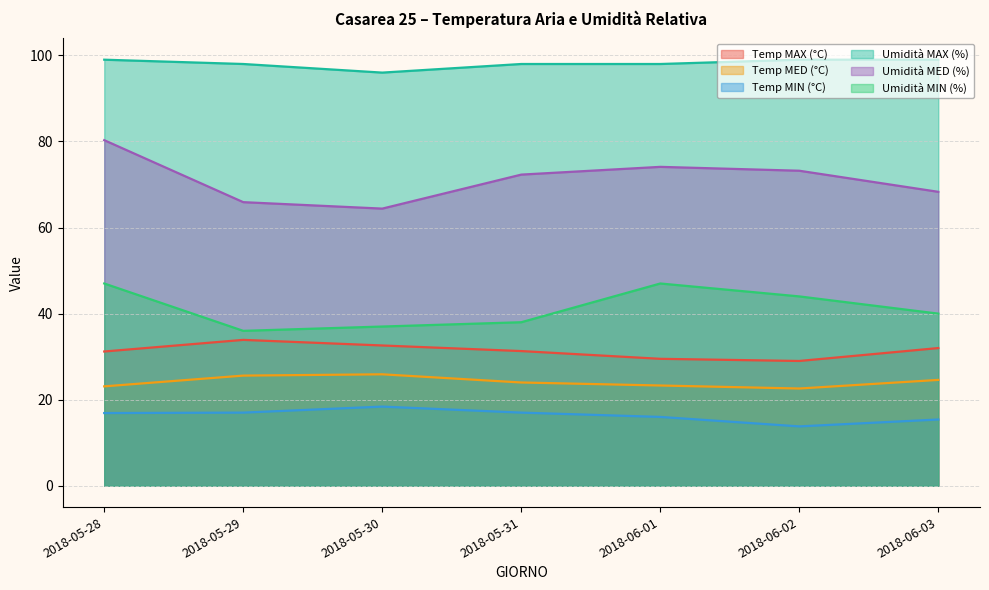

What is the label of the 6th point from the right?

2018-05-29